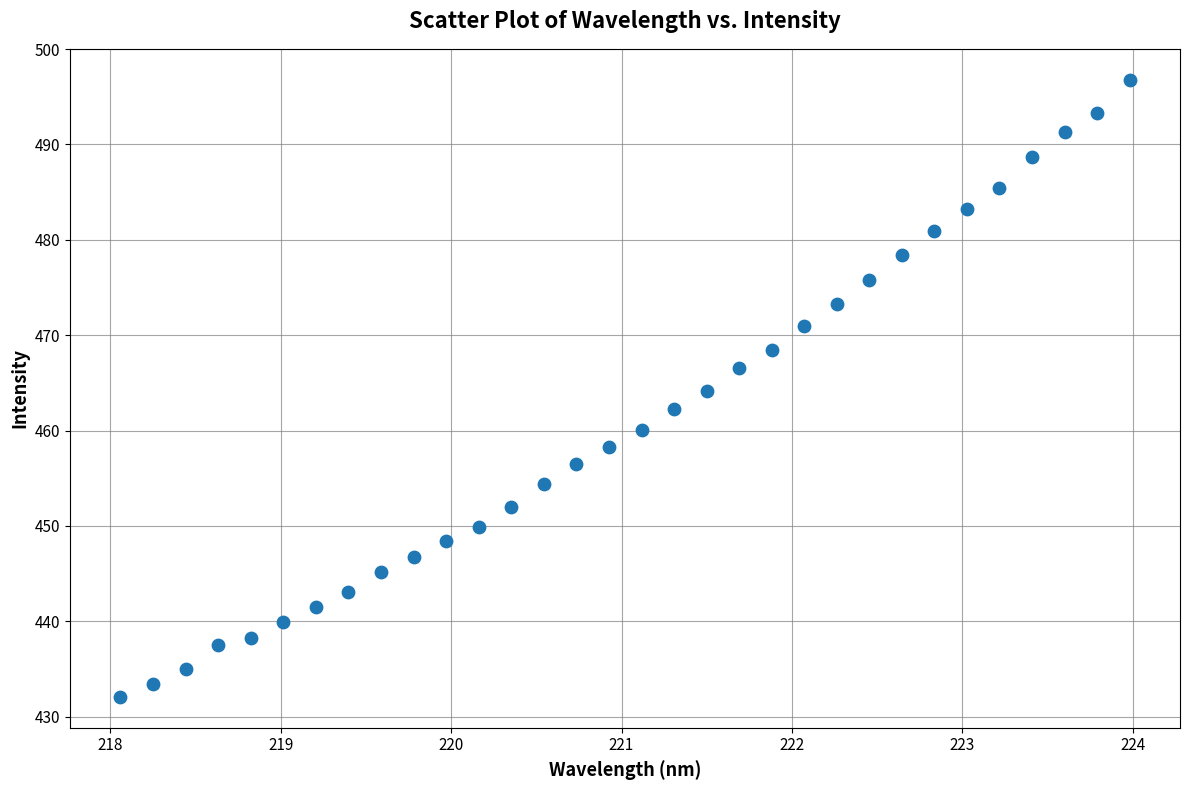

What is the range of X values (max minus min)?

5.9